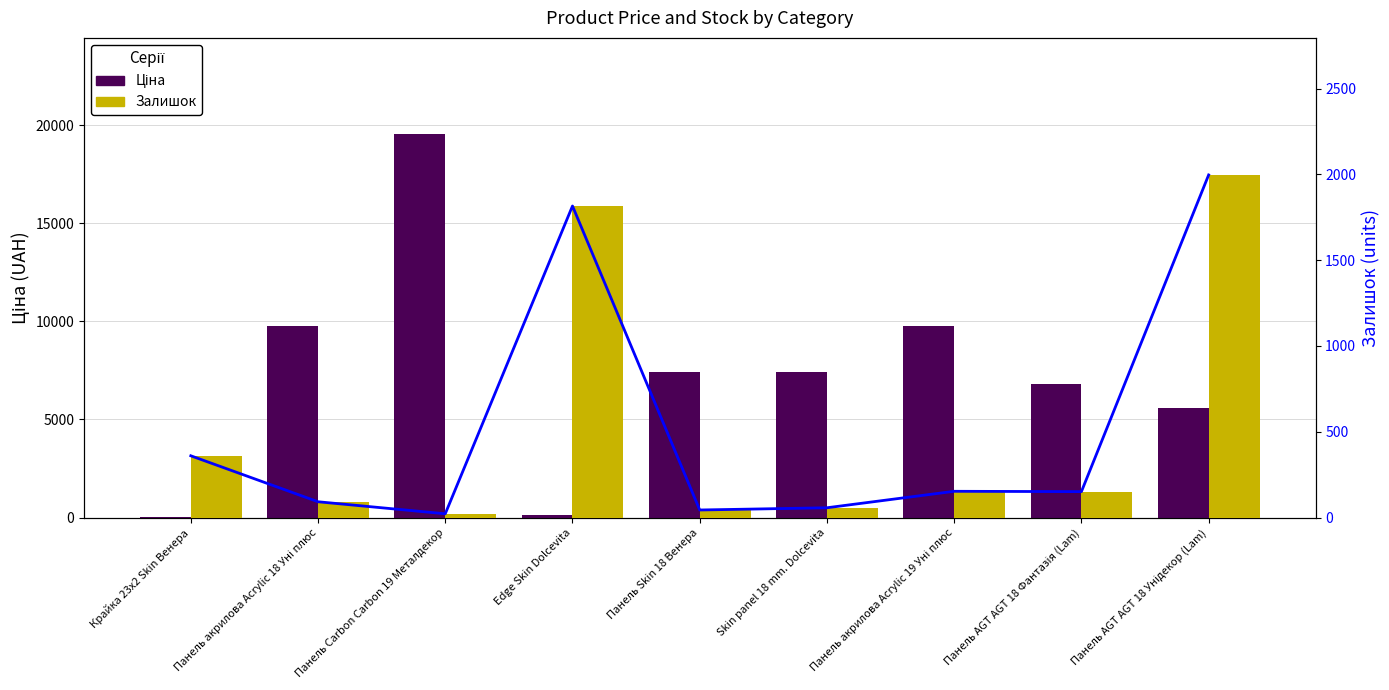

What are all the series names shown in the legend?

Ціна, Залишок